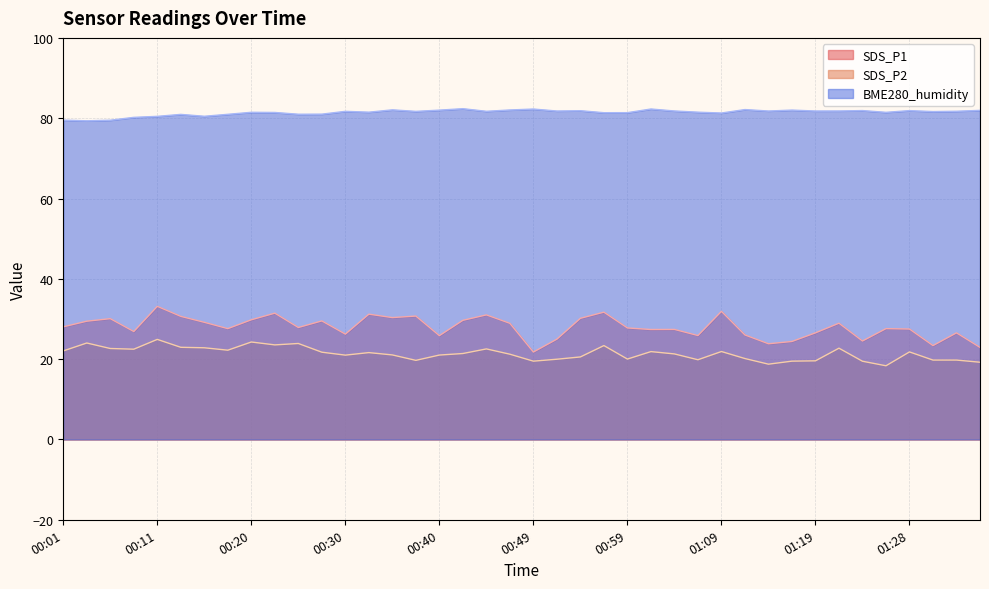

Which series has the largest range (max minus min)?

SDS_P1